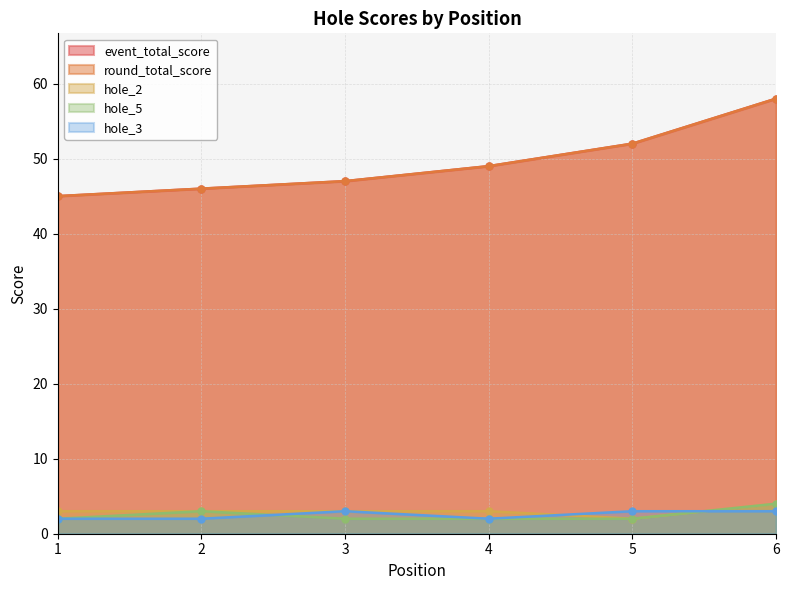

What is the minimum value for event_total_score?

45